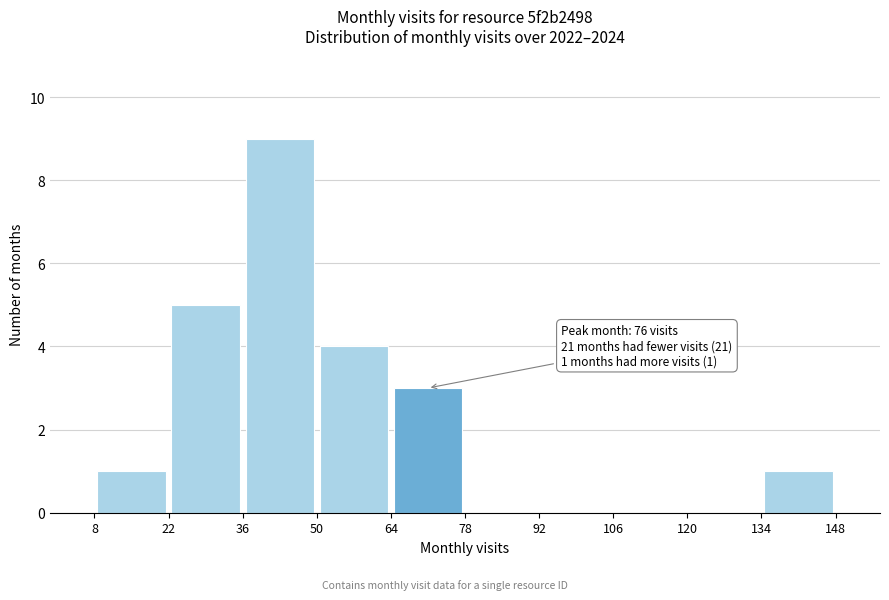

Over which range of the x-axis is the bar tallest?

36 to 50